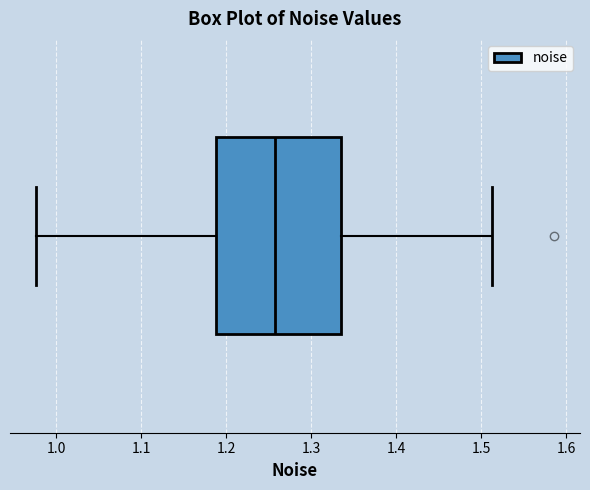

Where does the median line of the box sit on the x-axis? The values are not printed on the chart, so give them approximately, as read against the axis.

1.26